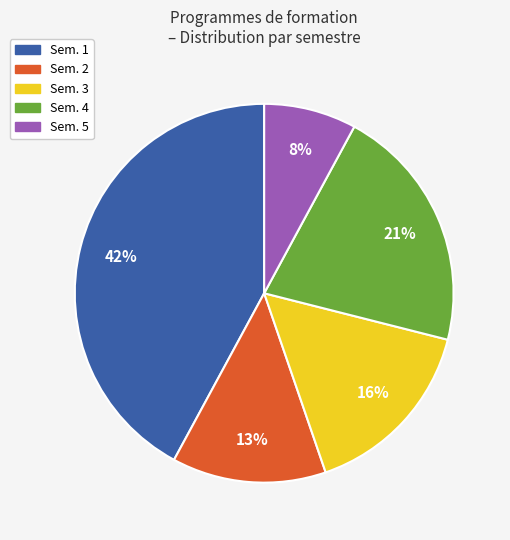

Which slice is the smallest?

Sem. 5